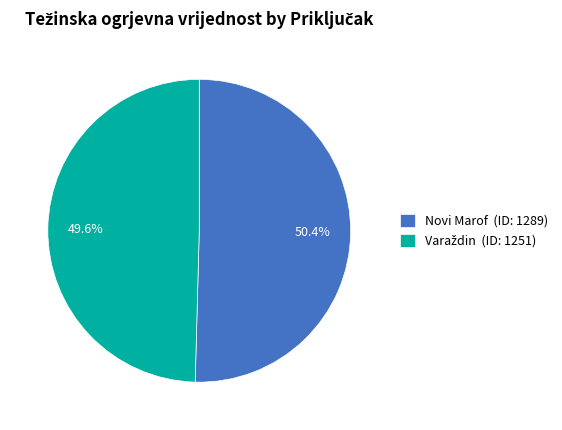

Which category has the biggest portion of the pie?

Novi Marof (ID: 1289)